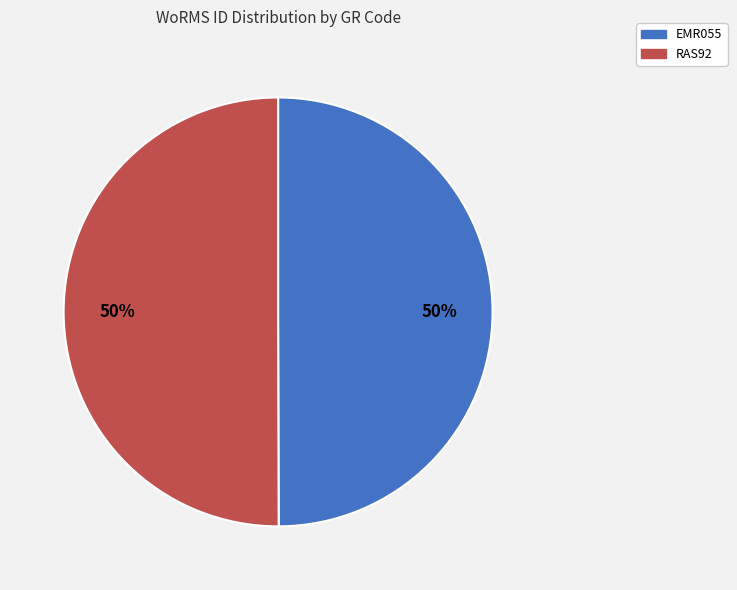

Is it true that EMR055 is 43% of the pie?

False